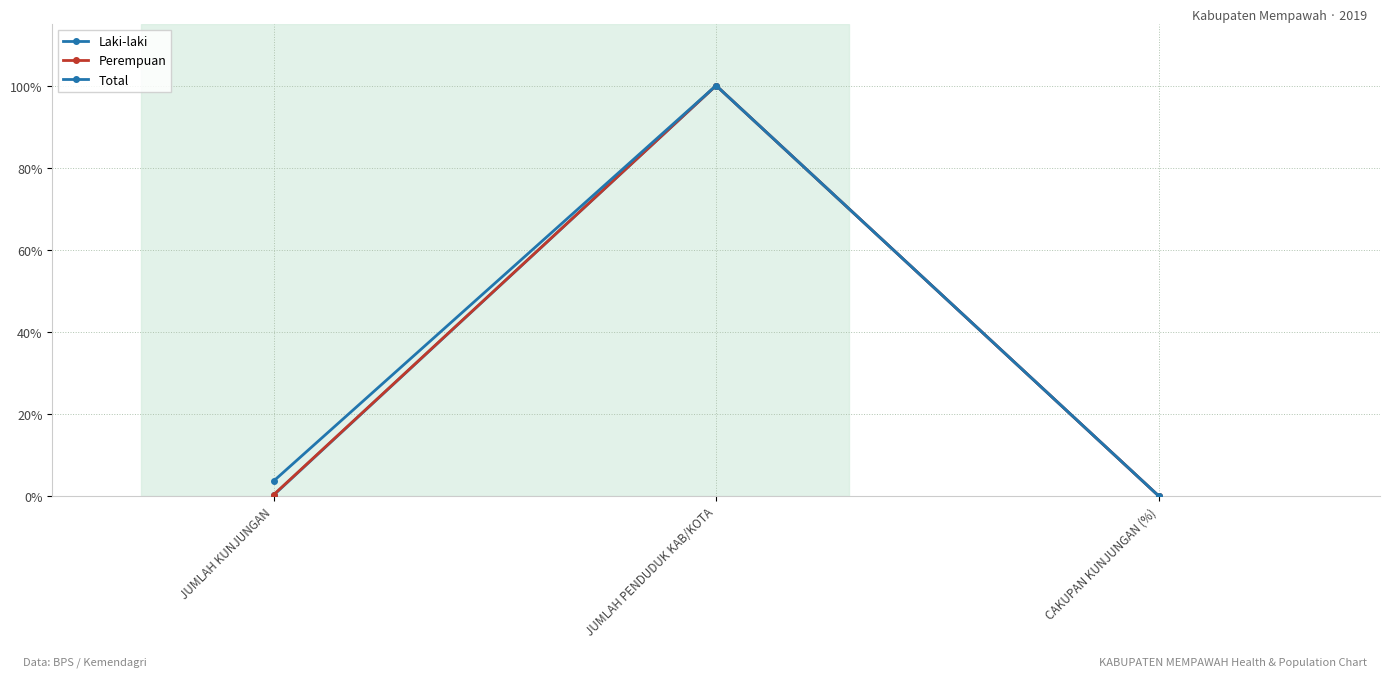

Reading left to right, what are all the values shown in this chart?

Laki-laki: JUMLAH KUNJUNGAN=0.2	JUMLAH PENDUDUK KAB/KOTA=100.0	CAKUPAN KUNJUNGAN (%)=0.0
Perempuan: JUMLAH KUNJUNGAN=0.3	JUMLAH PENDUDUK KAB/KOTA=100.0	CAKUPAN KUNJUNGAN (%)=0.0
Total: JUMLAH KUNJUNGAN=3.6	JUMLAH PENDUDUK KAB/KOTA=100.0	CAKUPAN KUNJUNGAN (%)=0.0